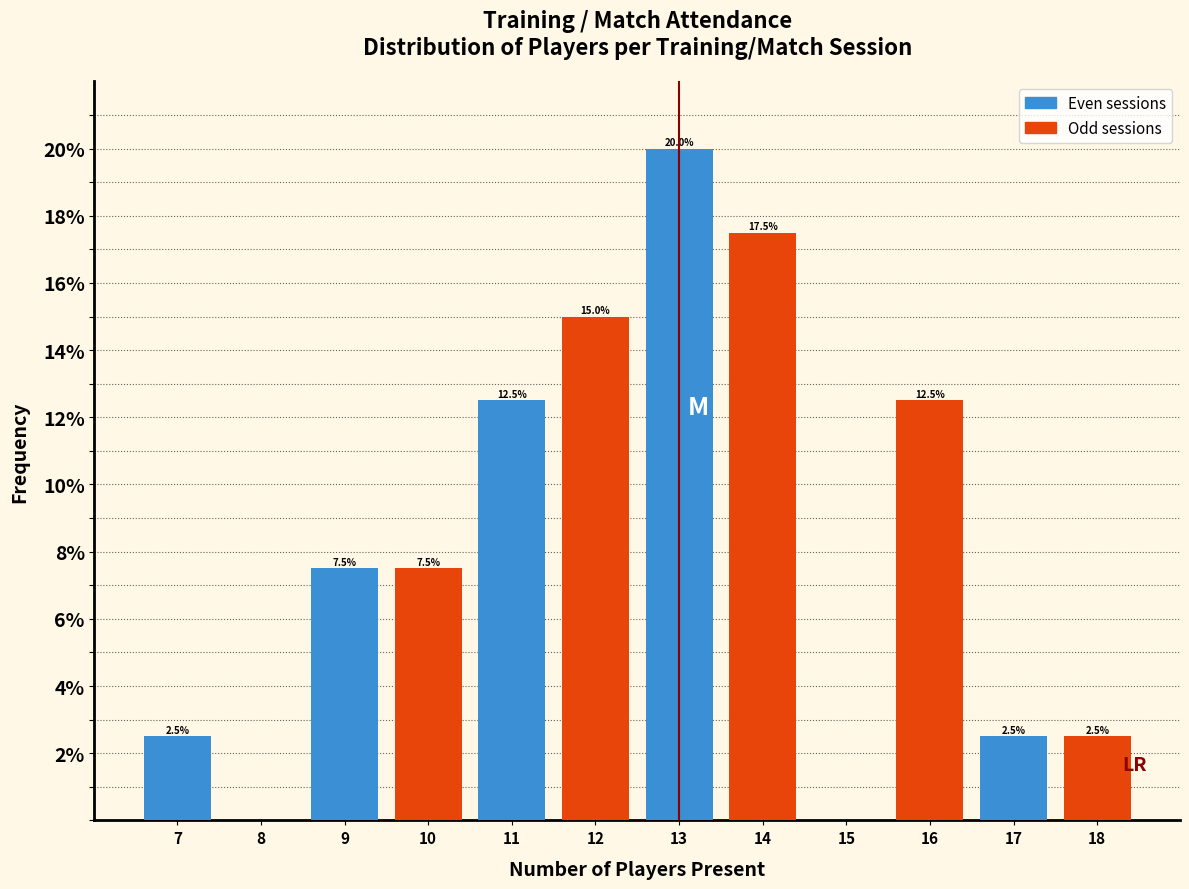

Over which range of the x-axis is the bar tallest?

12.5 to 13.5